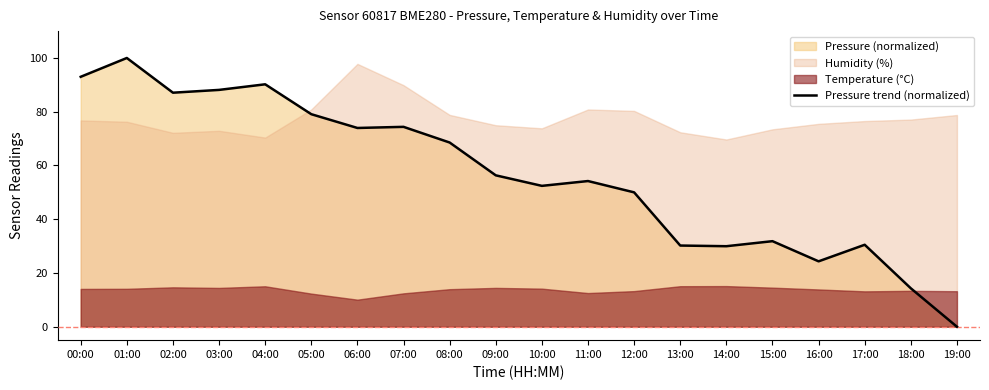

What is the difference between the values at 06:00 and 18:00?

59.7